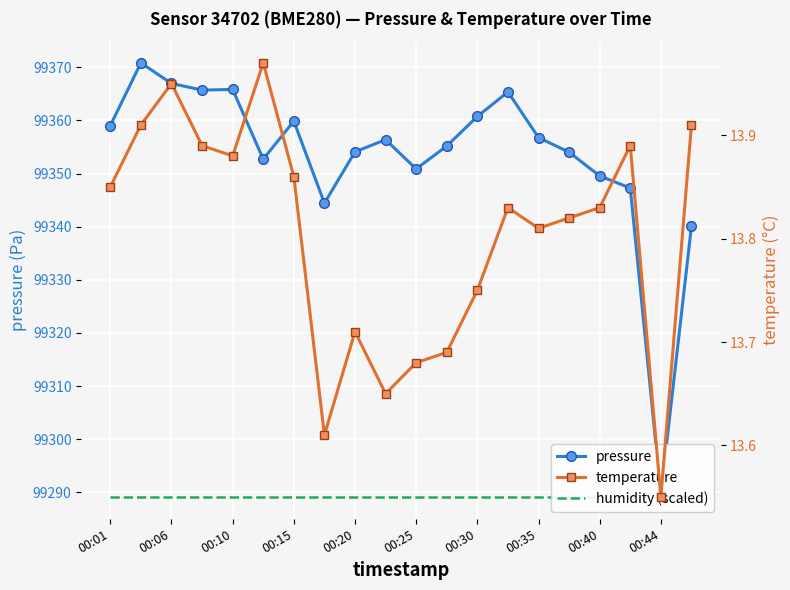

Which series has the largest total across all categories?

pressure